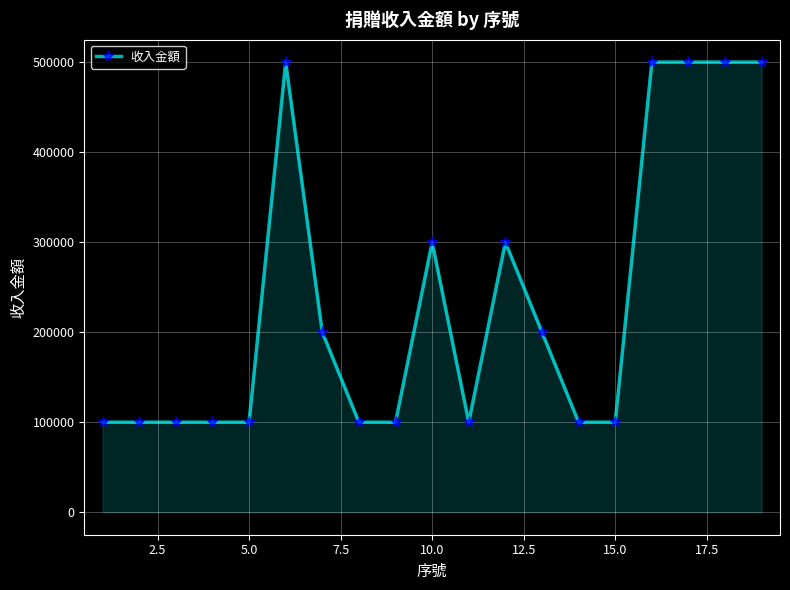

What is the average value?

236842